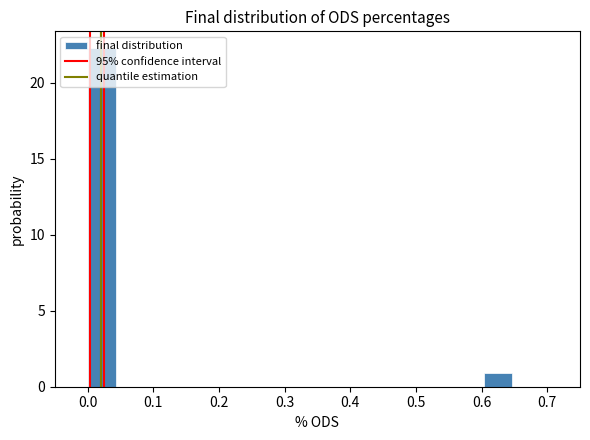

How tall is the bar that spans 0.00 to 0.04 on the x-axis? Neither the bar edges nor the heights are printed on the chart, so give them approximately, as read against the axes.

22.5